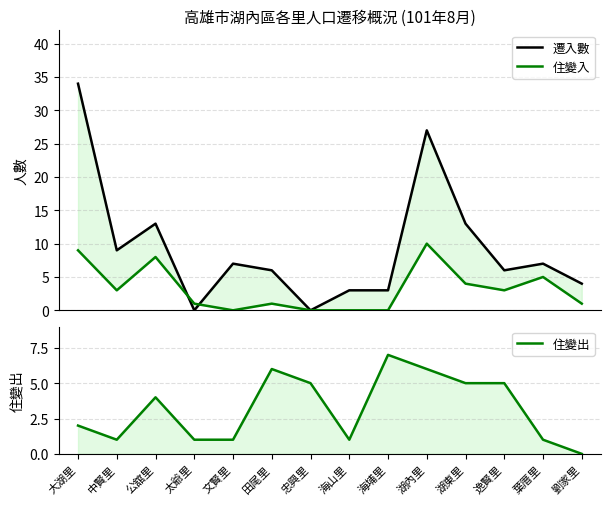

How many lines are shown in the chart?

3